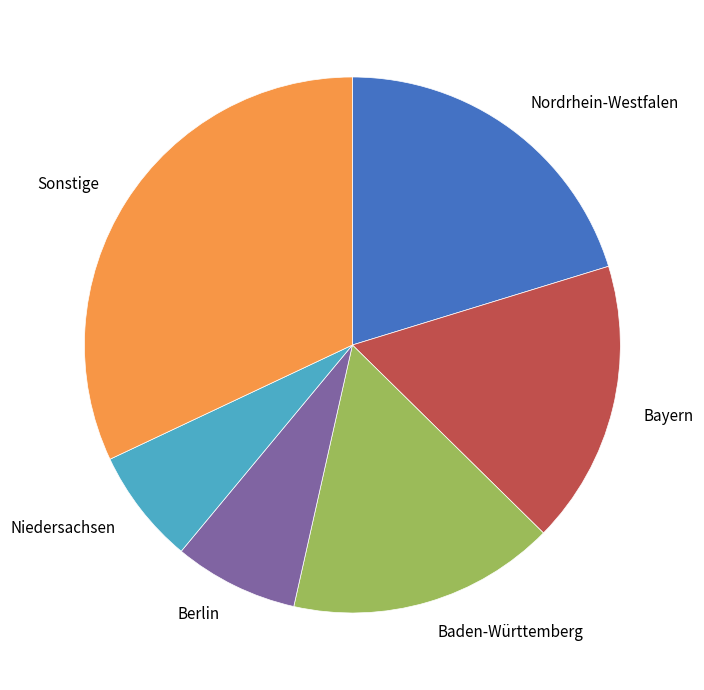

Which has a higher value, Niedersachsen or Baden-Württemberg?

Baden-Württemberg